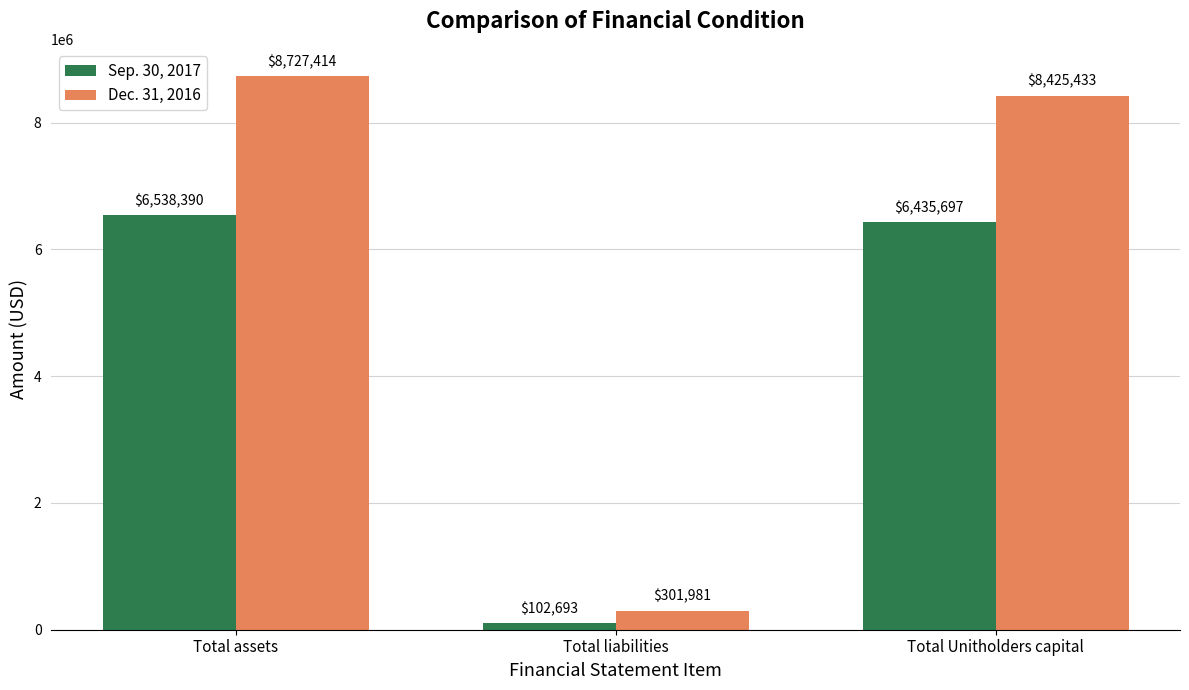

Rank the series by their average value, from highest to lowest.

Dec. 31, 2016, Sep. 30, 2017